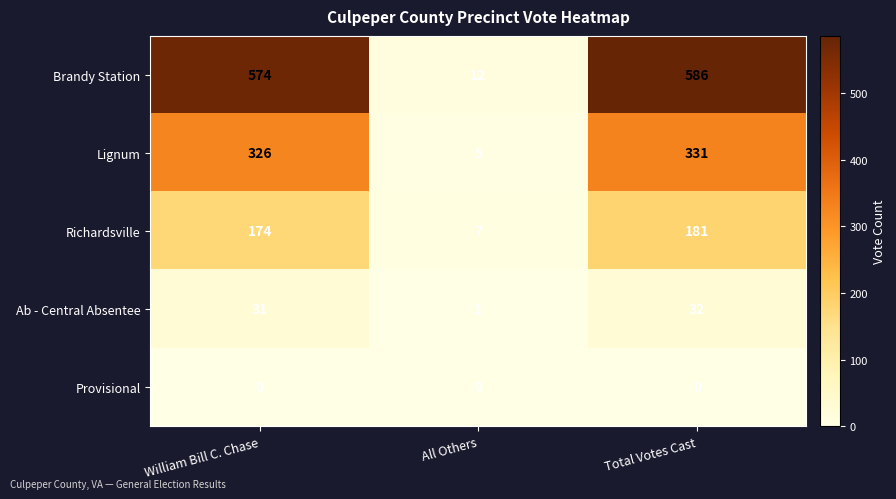

List the series in order of their peak value, highest first.

Brandy Station, Lignum, Richardsville, Ab - Central Absentee, Provisional